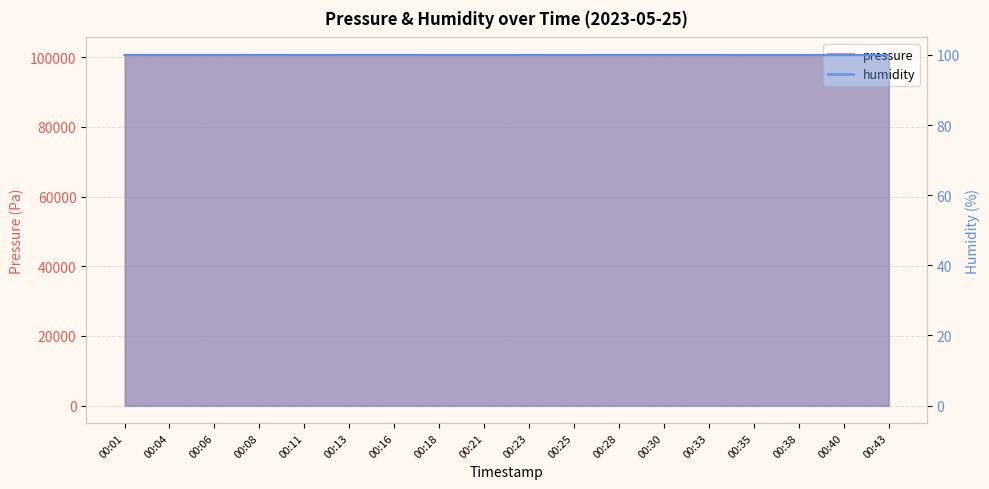

Is it true that the value at 00:18 is 40187.9?

False